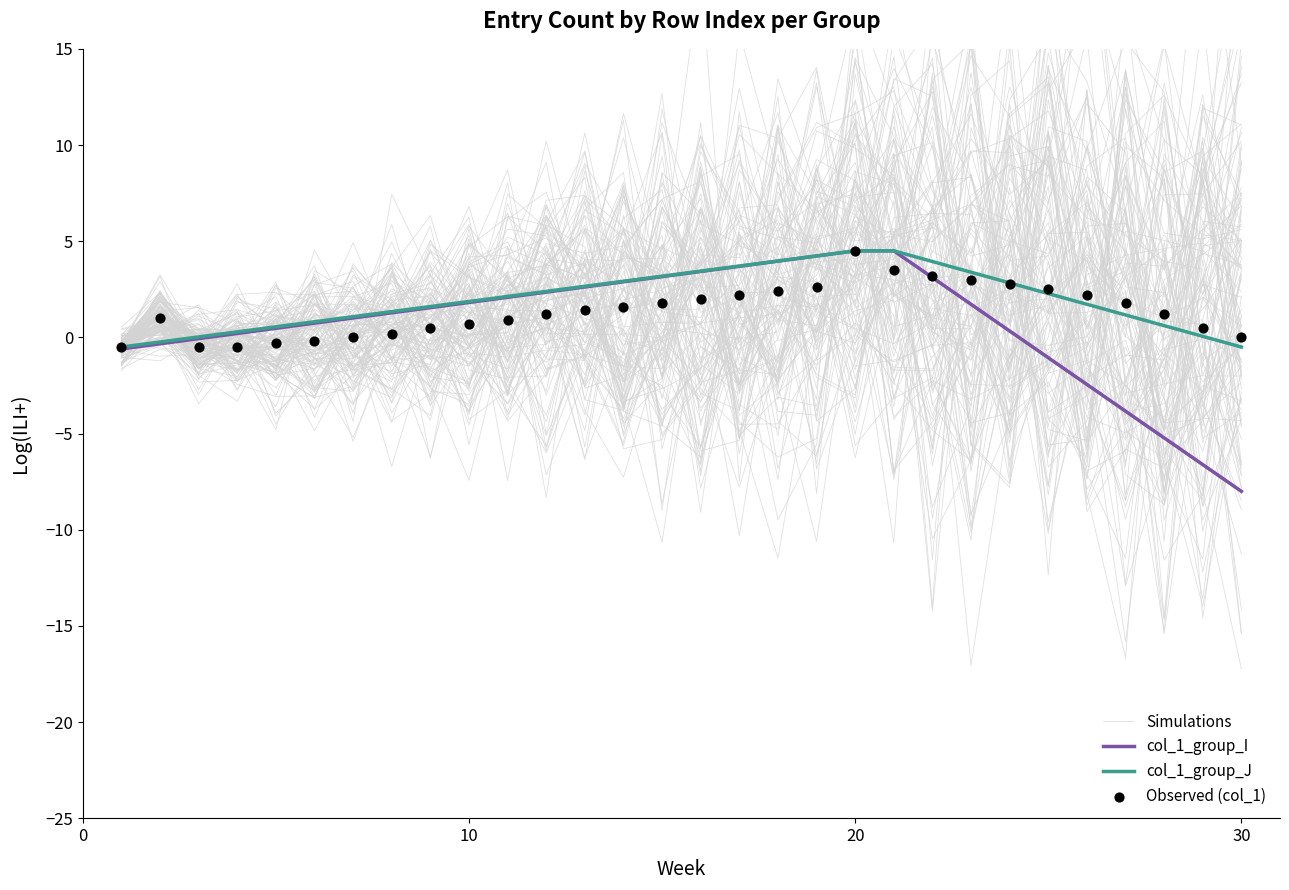

Is the value of Simulations at 20 greater than the value of Observed (col_1) at 20?

No